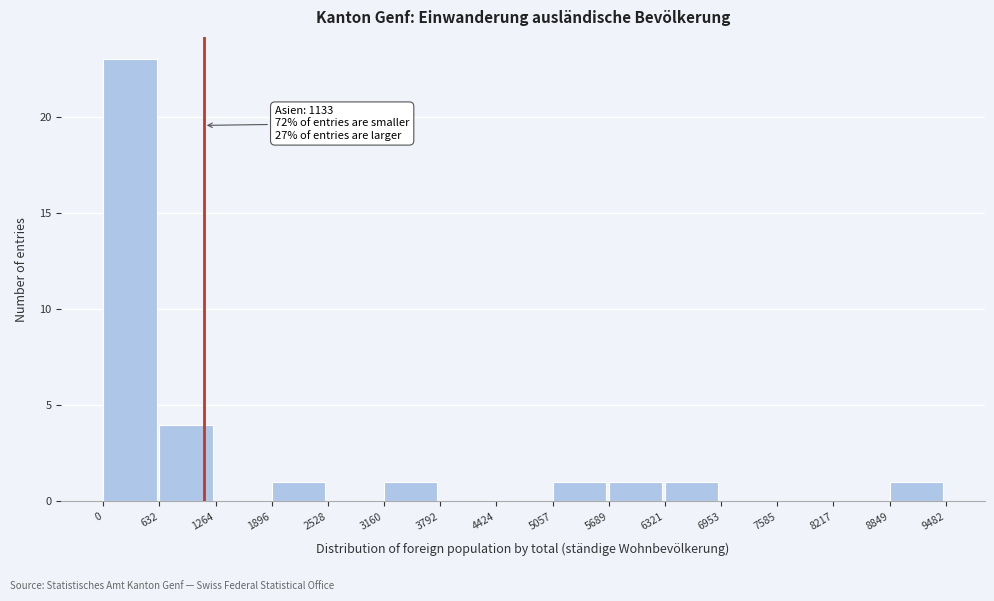

Which range on the x-axis has the tallest bar?

0 to 632